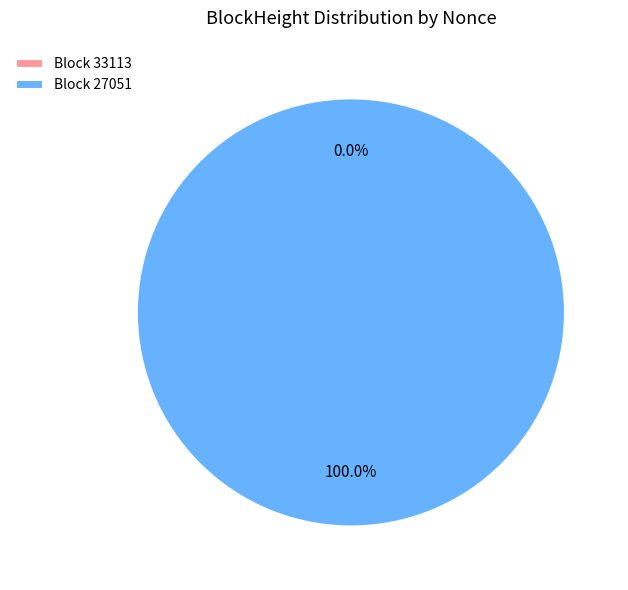

To the nearest percent, what portion does 27051 represent?

100%